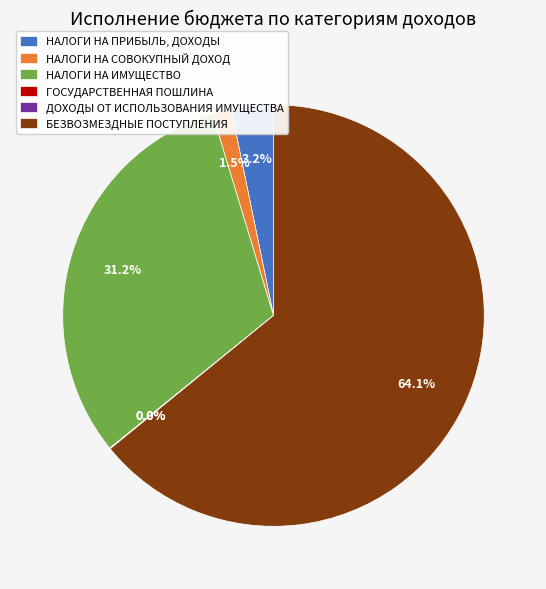

How much of the chart is everything except НАЛОГИ НА ИМУЩЕСТВО?

68.8%